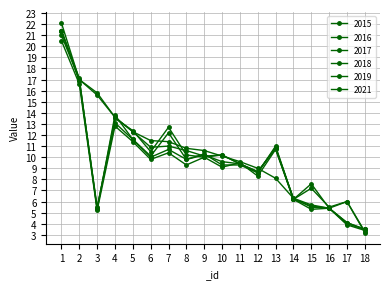

What is the difference between the highest and lowest values at 4?

1.0